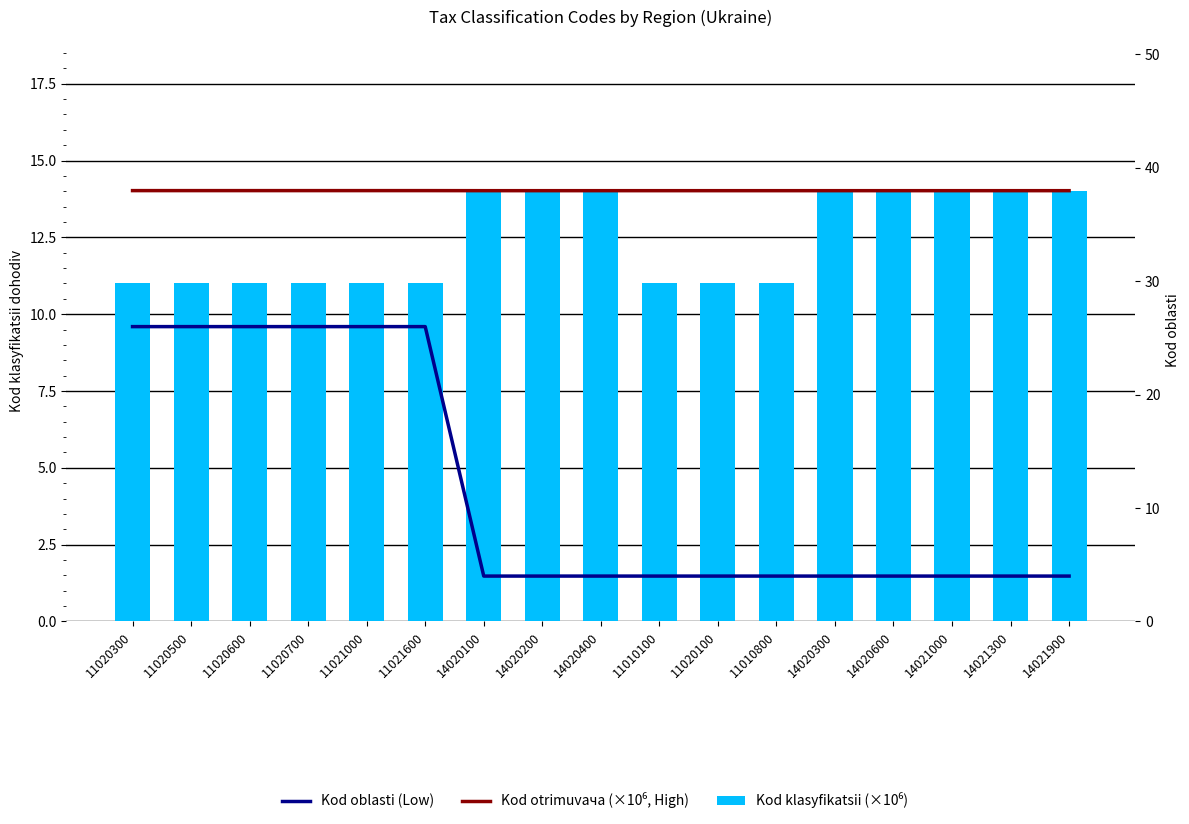

What is the label of the 5th bar from the right?

14020300